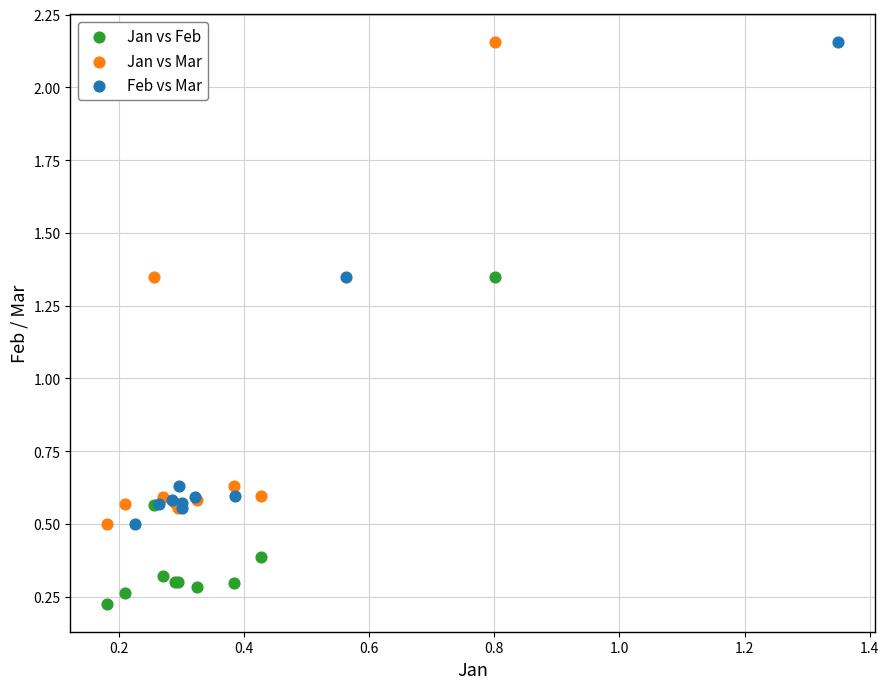

Which series reaches the minimum Y coordinate?

Jan vs Feb